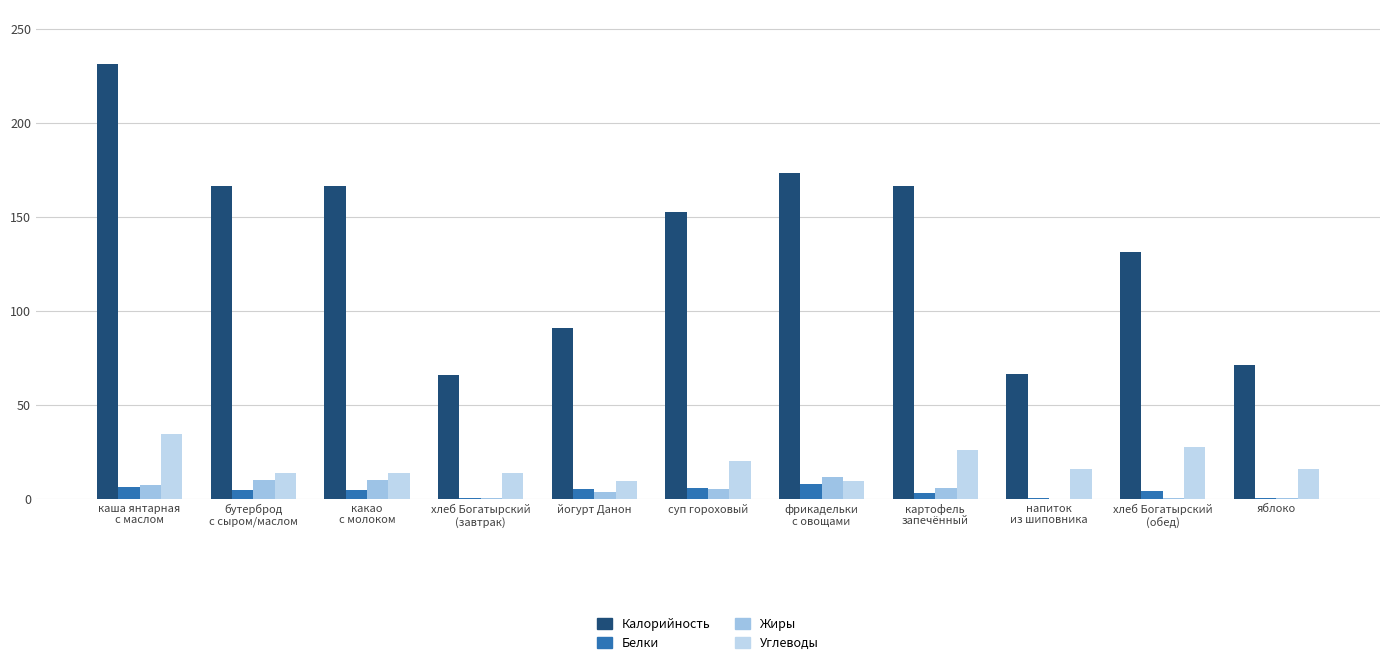

What is the approximate value of Жиры at какао
с молоком?

10.2